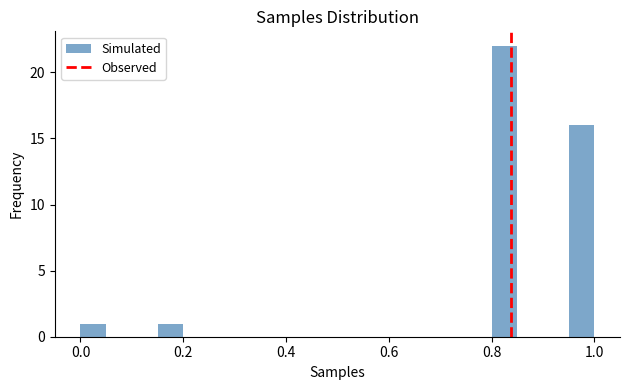

Read against the x-axis, roughly where is the centre of the tallest bar?

0.82